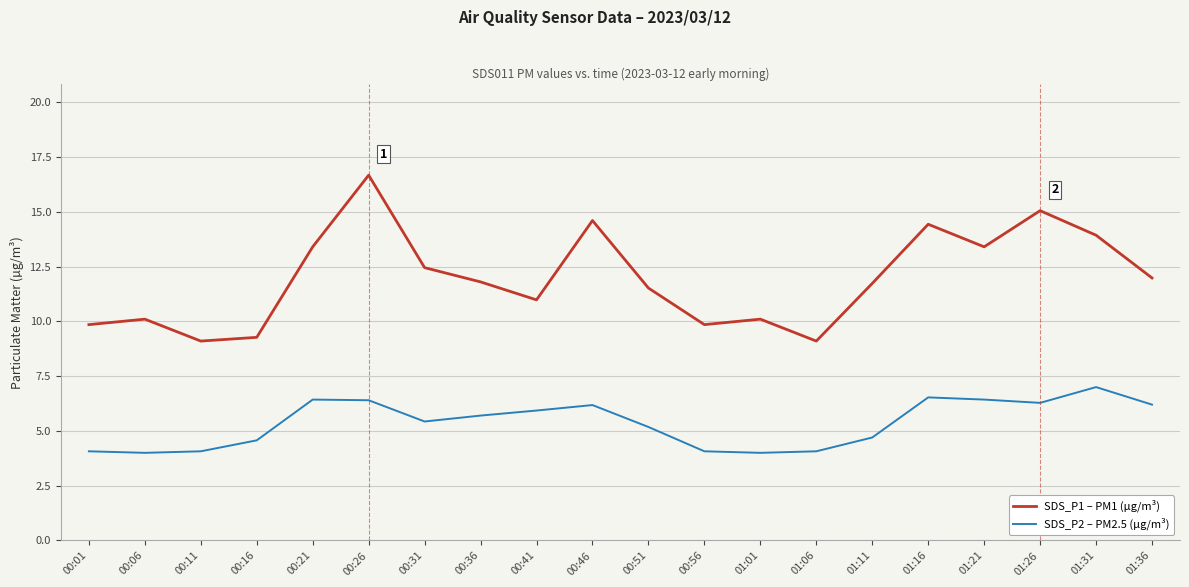

True or false: SDS_P2 – PM2.5 (µg/m³) and SDS_P1 – PM1 (µg/m³) intersect in this chart.

False